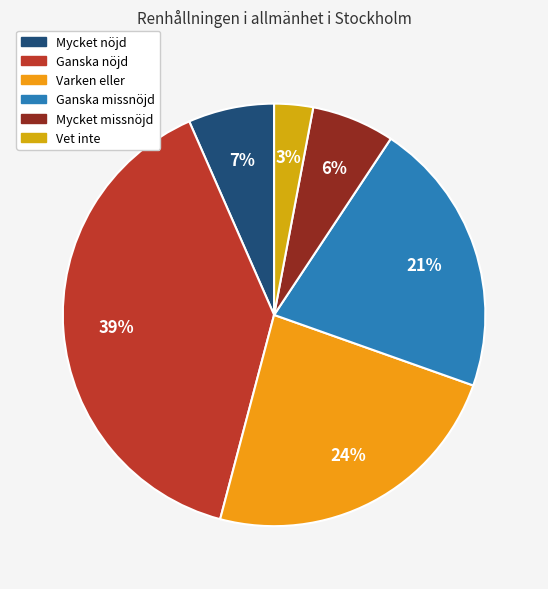

Does Mycket missnöjd account for over 50% of the chart?

No